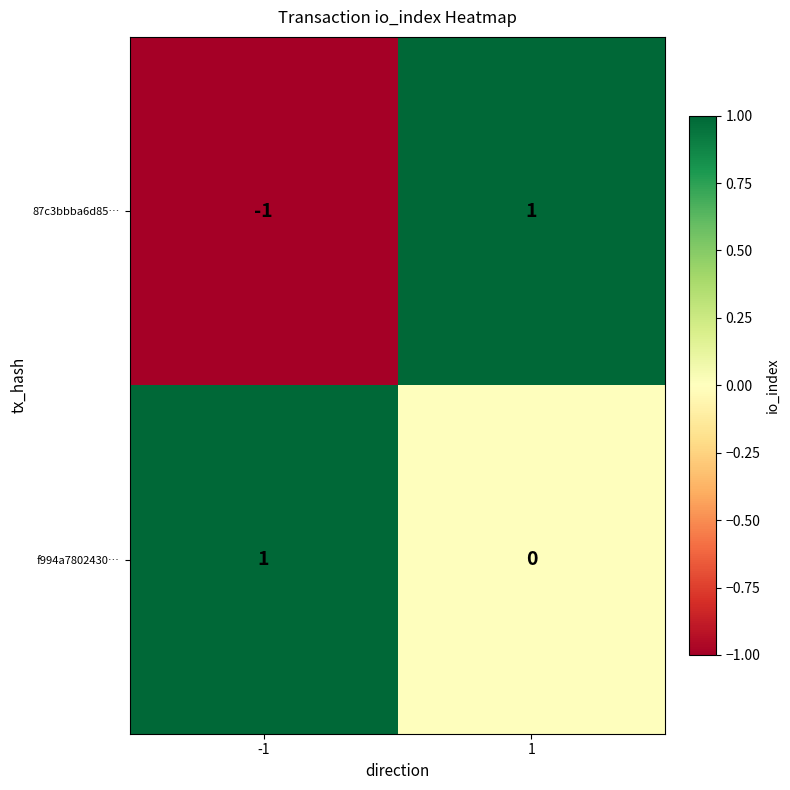

At how many categories does at least one series exceed 0?

2